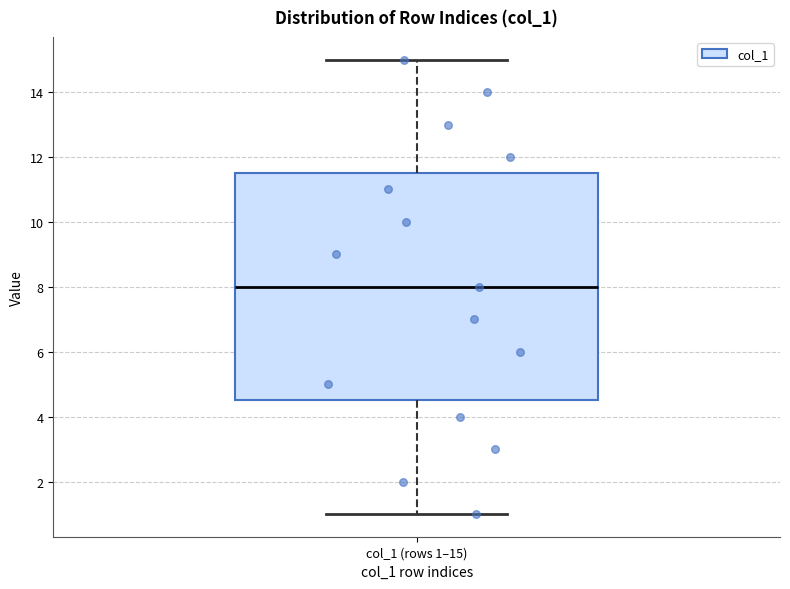

Transcribe this box plot: give where the median line is, the range the box spans, and where the two whiskers end, as read against the y-axis. The values are not printed on the chart, so give them approximately, as read against the axis.

median 8.0, box 4.6 to 11.6, whiskers 1.0 to 15.0